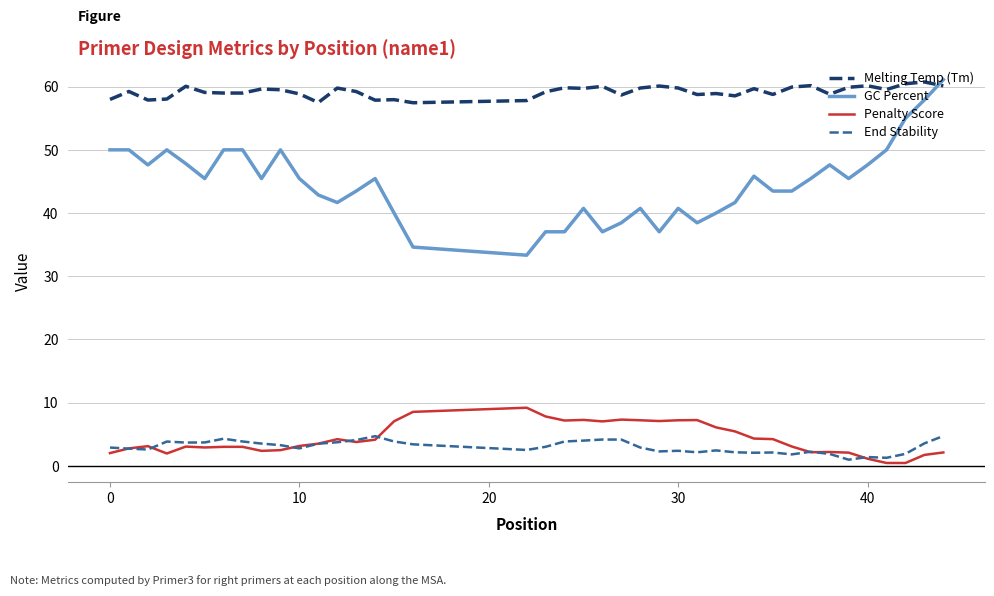

What are all the series names shown in the legend?

Melting Temp (Tm), GC Percent, Penalty Score, End Stability